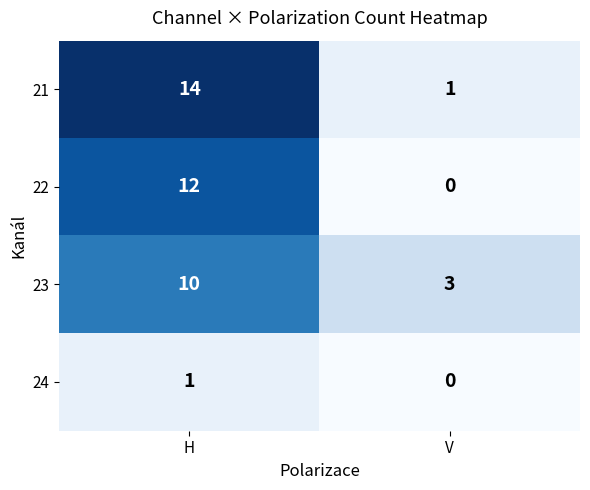

Between H and V, which series saw the biggest shift?

21